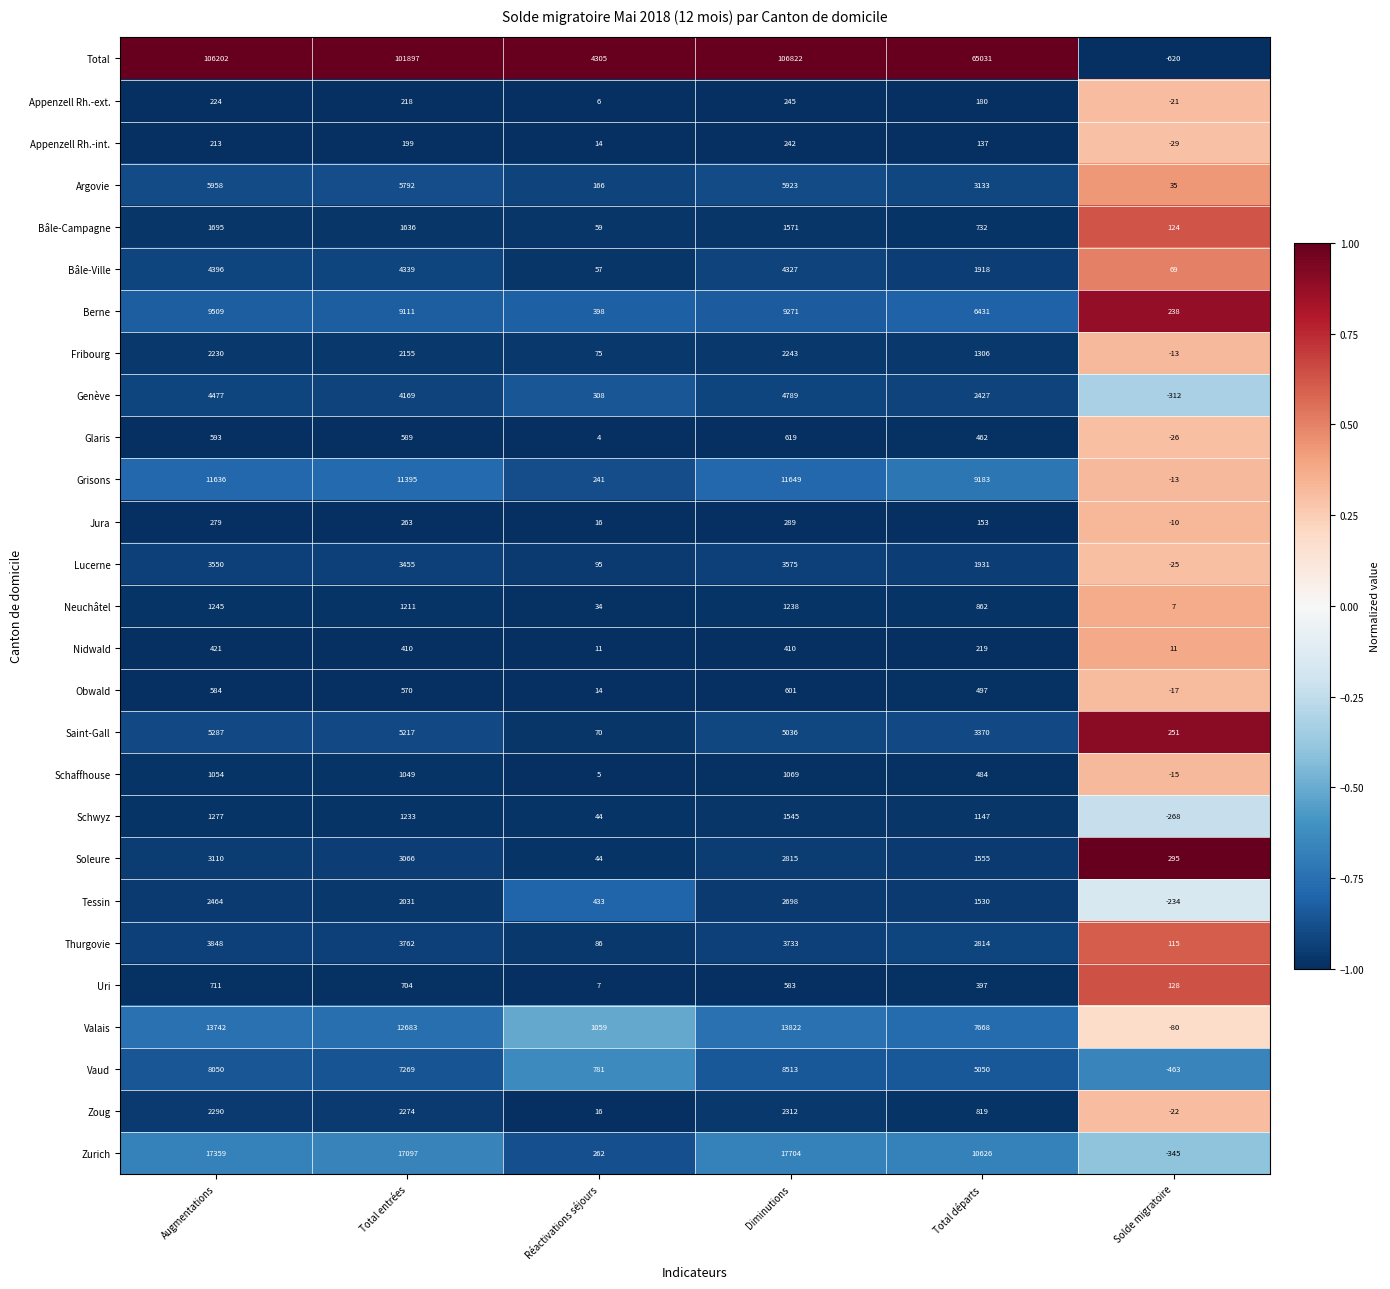

What is the difference between the Neuchâtel values at Augmentations and Solde migratoire?

1238